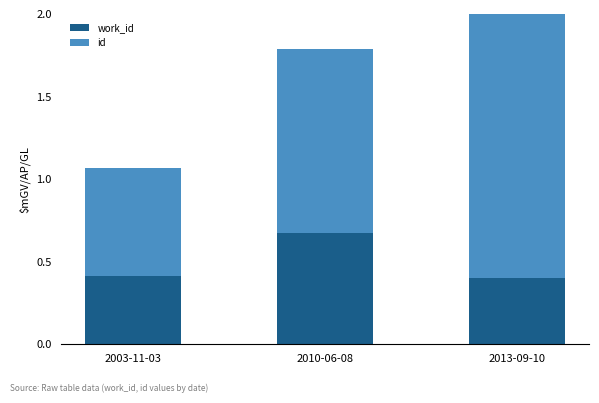

Is the value of work_id at 2010-06-08 greater than the value of id at 2003-11-03?

Yes